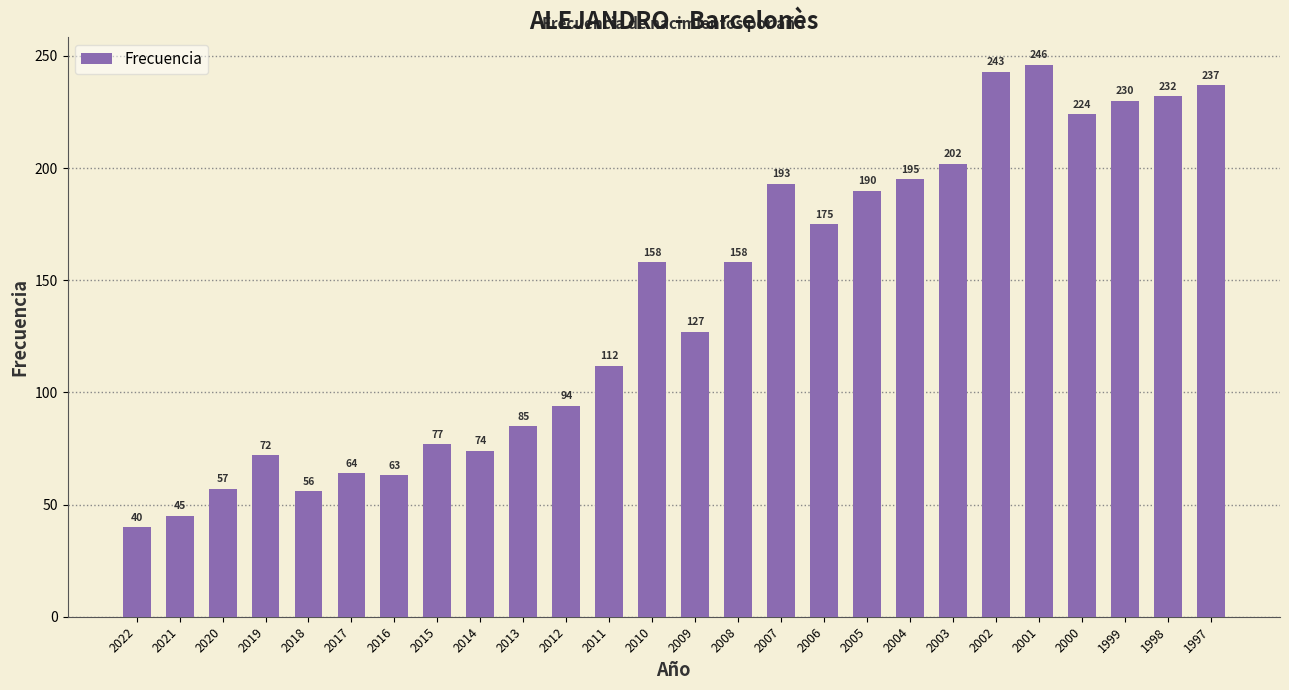

What is the minimum value shown in the chart?

40